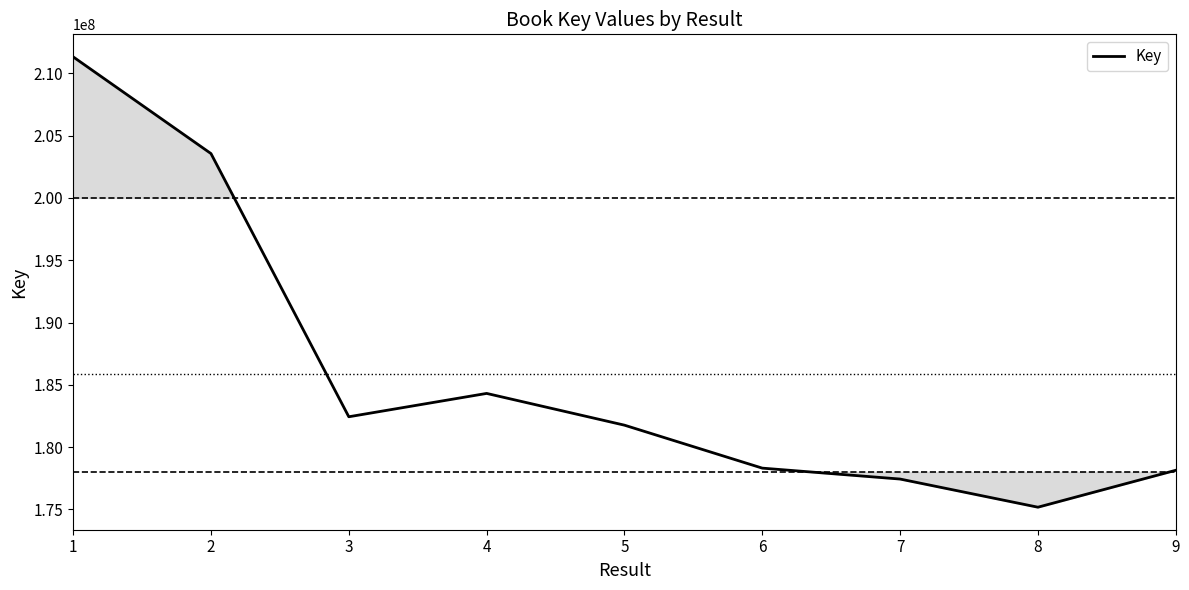

Does the chart display data point markers on the line(s)?

No